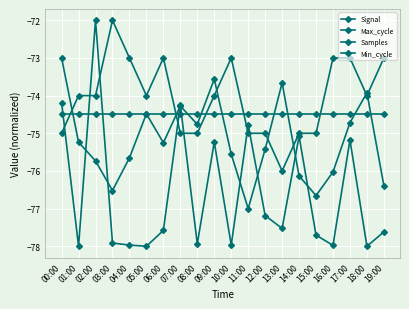

Which series has the largest range (max minus min)?

Max_cycle